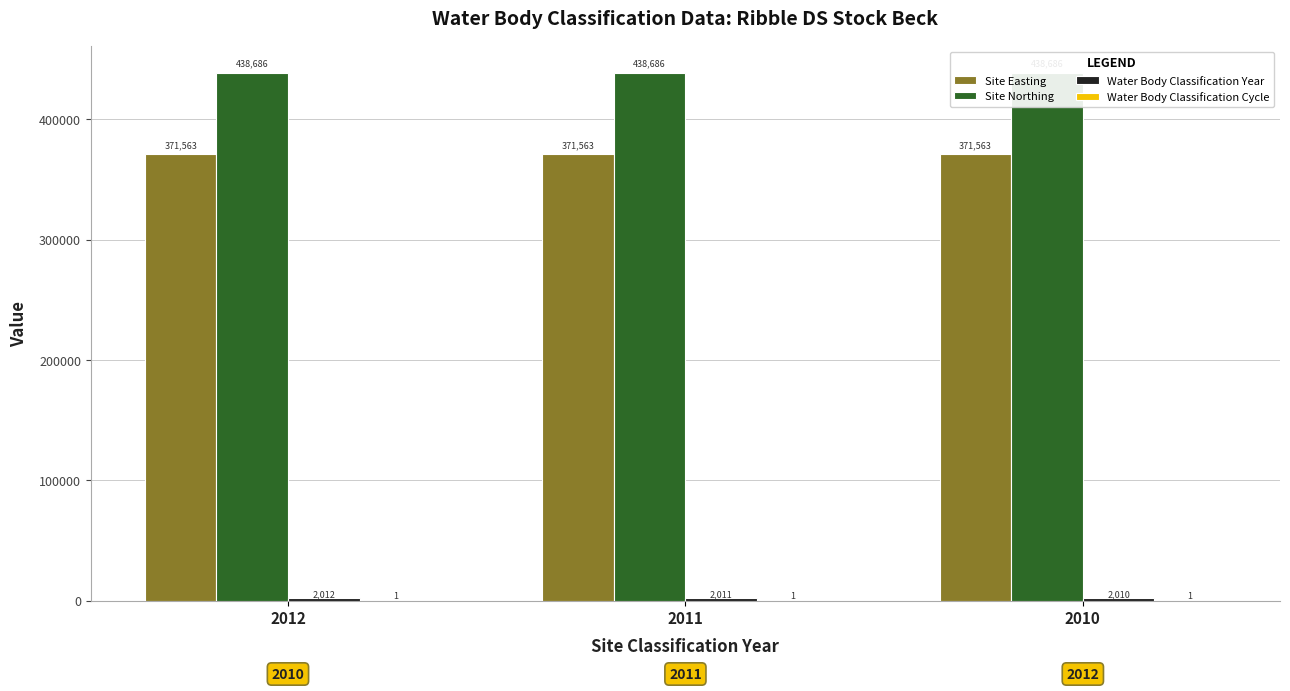

Is it true that Site Easting equals 647952 at 2012?

False